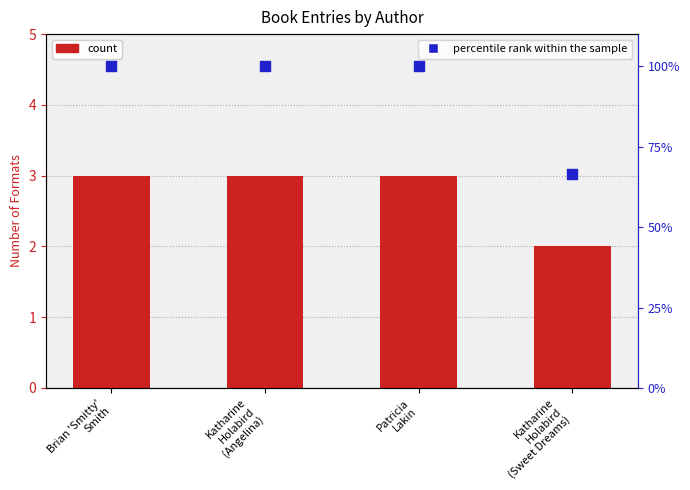

What is the total value across all series at Brian 'Smitty'
Smith?

103.0